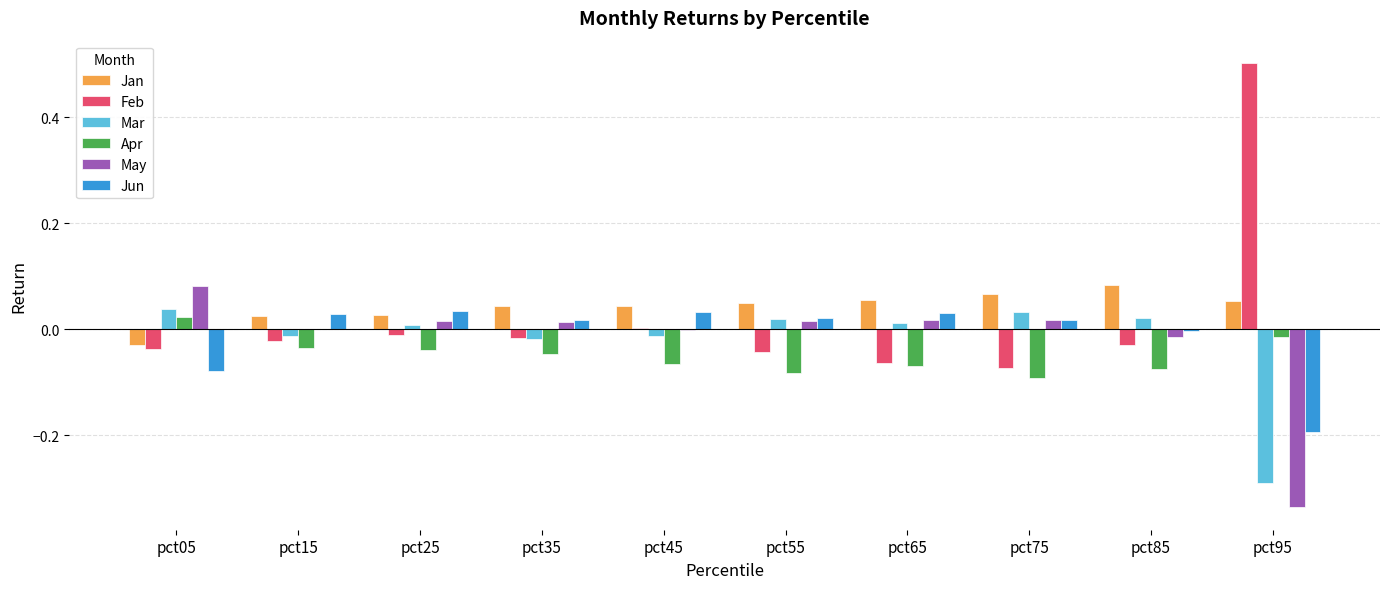

Count the number of categories in the chart.

10